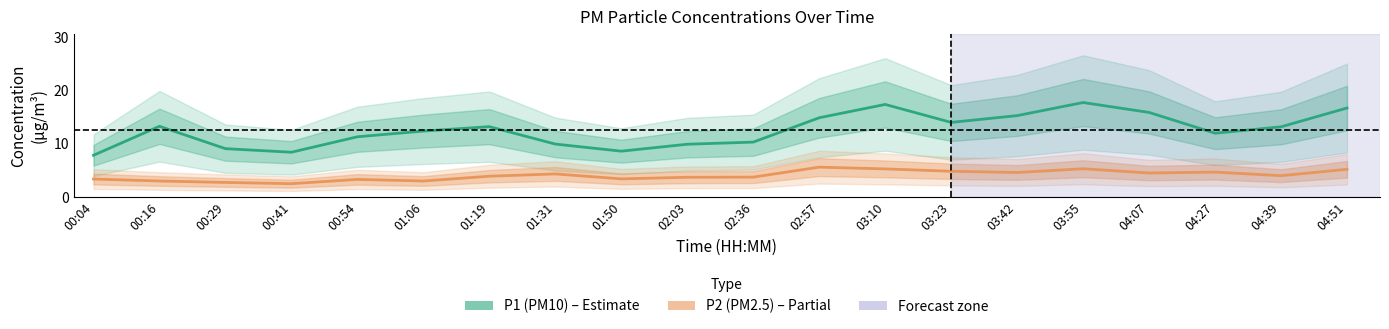

Rank the series at 00:41 from lowest to highest value.

P2 (PM2.5), P1 (PM10)